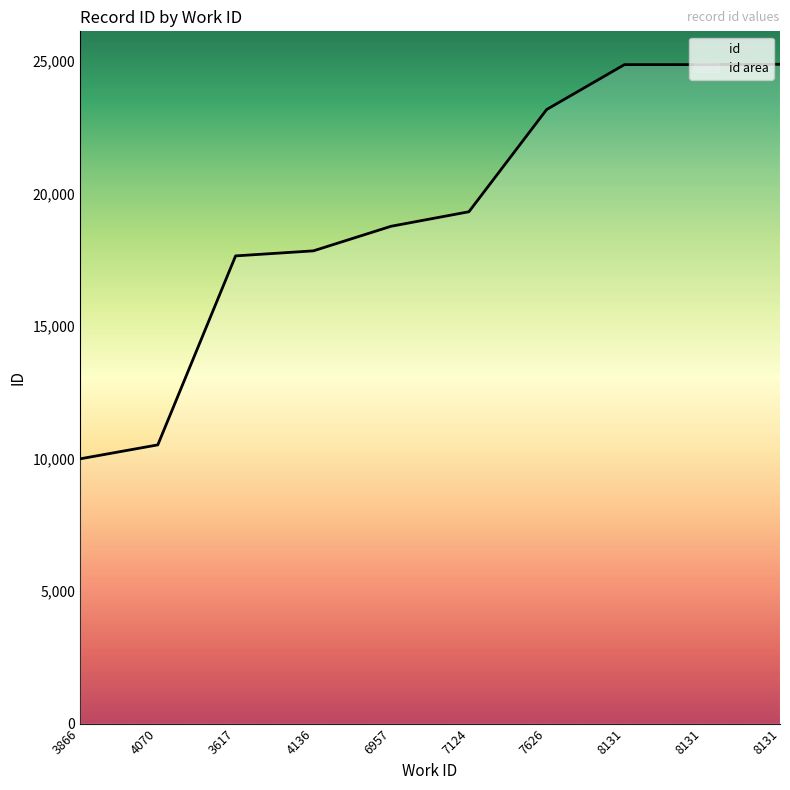

What is the difference between the maximum and second lowest values?

14355